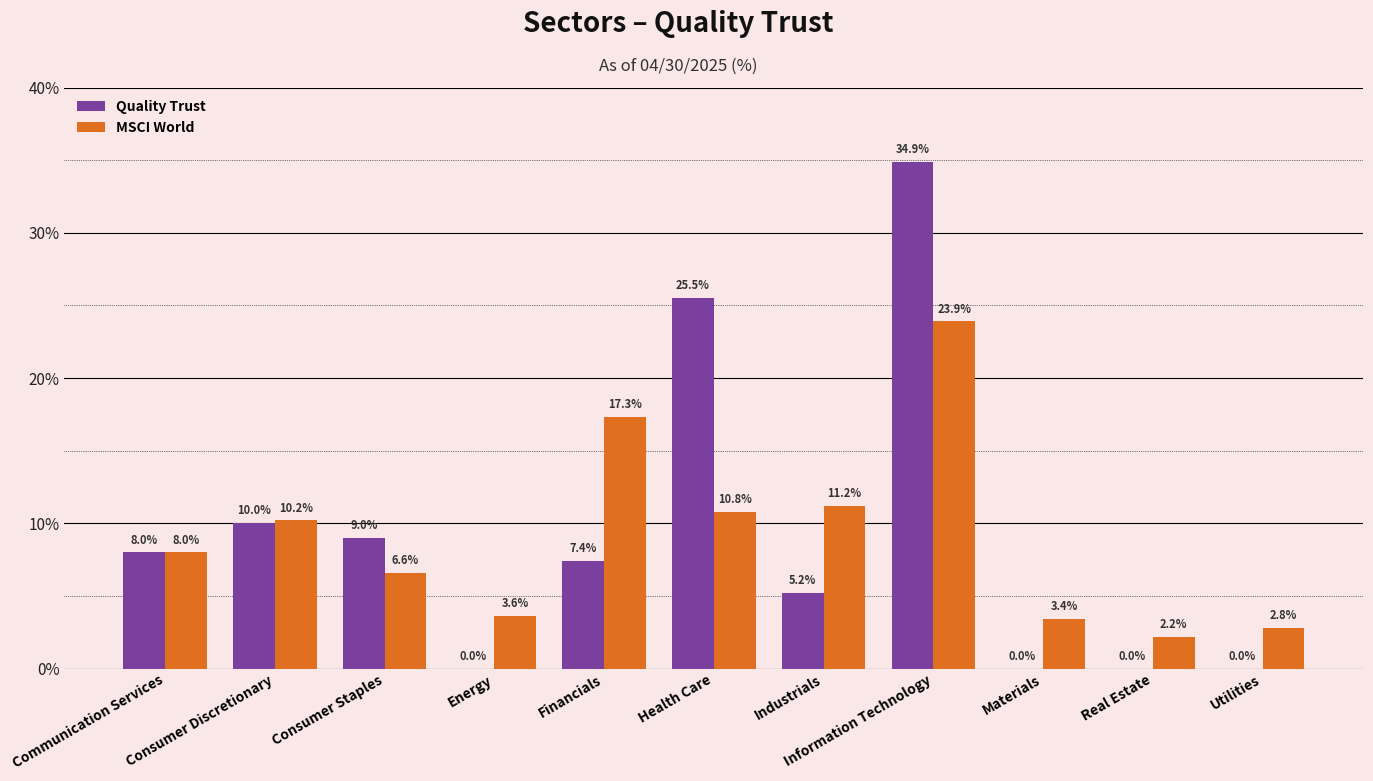

How many data points does each series have?

11